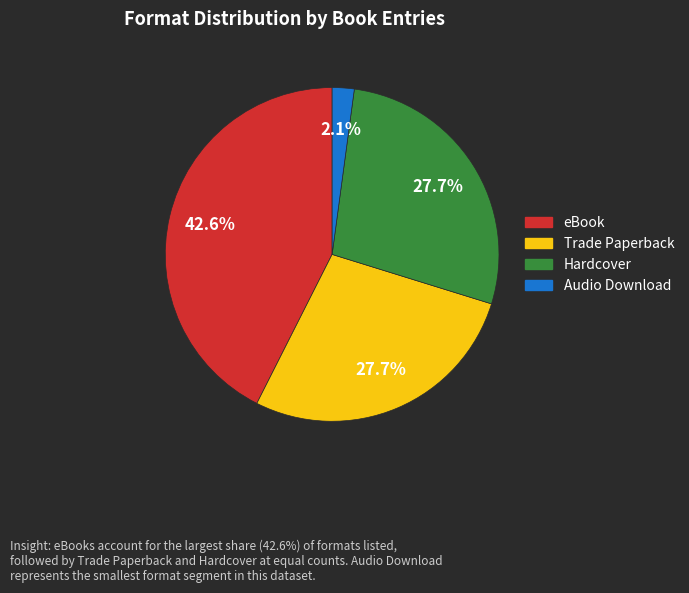

How many slices are in this pie chart?

4